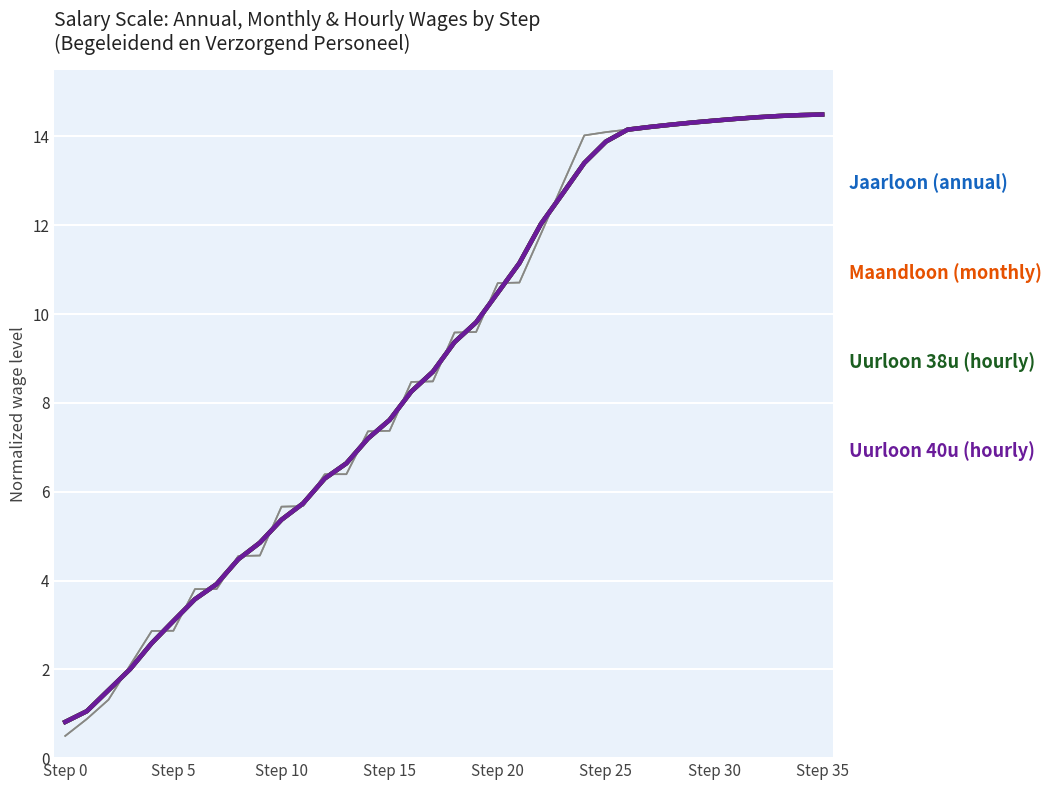

Reading left to right, what are all the values shown in this chart?

Jaarloon: 0.8	1.1	1.5	2.0	2.6	3.1	3.6	3.9	4.5	4.9	5.4	5.7	6.3	6.6	7.2	7.6	8.3	8.7	9.4	9.8	10.5	11.1	12.0	12.7	13.4	13.9	14.2	14.2	14.3	14.3	14.4	14.4	14.4	14.5	14.5	14.5
Maandloon: 0.8	1.1	1.5	2.0	2.6	3.1	3.6	3.9	4.5	4.9	5.4	5.7	6.3	6.6	7.2	7.6	8.3	8.7	9.4	9.8	10.5	11.1	12.0	12.7	13.4	13.9	14.2	14.2	14.3	14.3	14.4	14.4	14.4	14.5	14.5	14.5
Uurloon 38u: 0.8	1.1	1.5	2.0	2.6	3.1	3.6	3.9	4.5	4.9	5.4	5.7	6.3	6.6	7.2	7.6	8.3	8.7	9.4	9.8	10.5	11.1	12.0	12.7	13.4	13.9	14.2	14.2	14.3	14.3	14.4	14.4	14.4	14.5	14.5	14.5
Uurloon 40u: 0.8	1.1	1.5	2.0	2.6	3.1	3.6	3.9	4.5	4.9	5.4	5.7	6.3	6.6	7.2	7.6	8.3	8.7	9.4	9.8	10.5	11.1	12.0	12.7	13.4	13.9	14.2	14.2	14.3	14.3	14.4	14.4	14.4	14.5	14.5	14.5